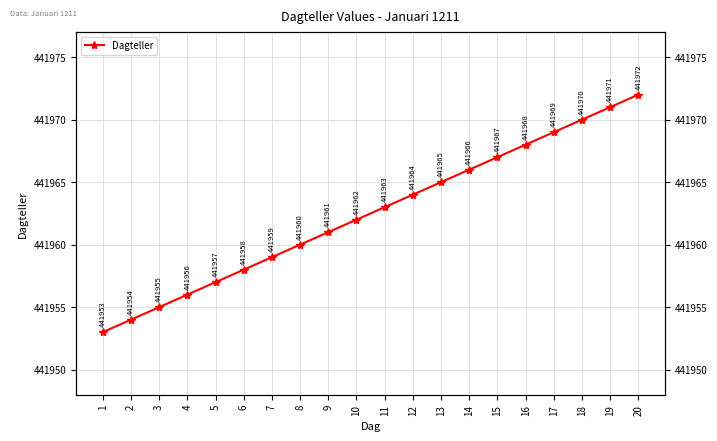

Where is the data nearest to the value 441962?

10